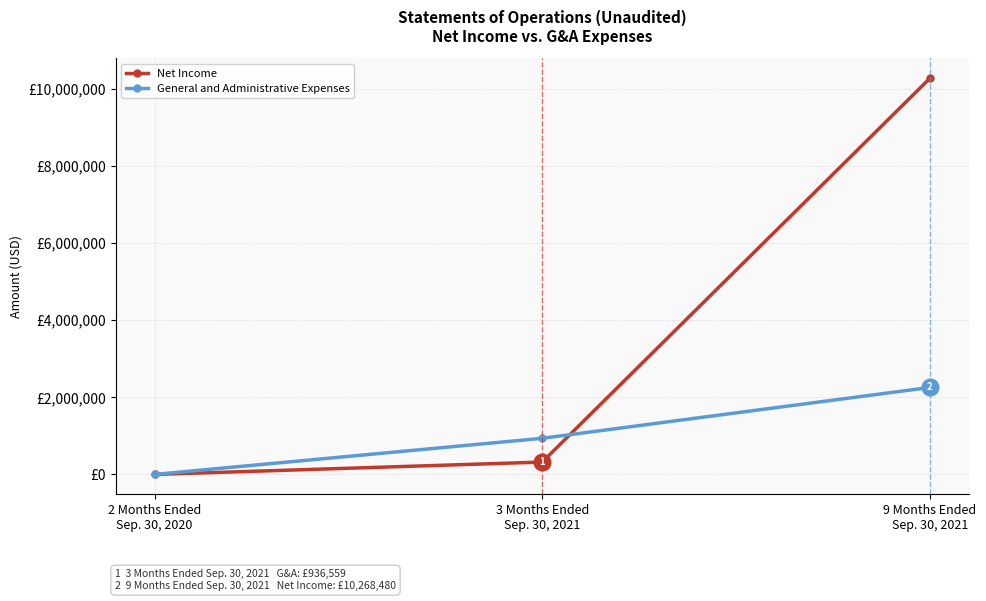

What is the label of the 1st point from the left?

2 Months Ended
Sep. 30, 2020